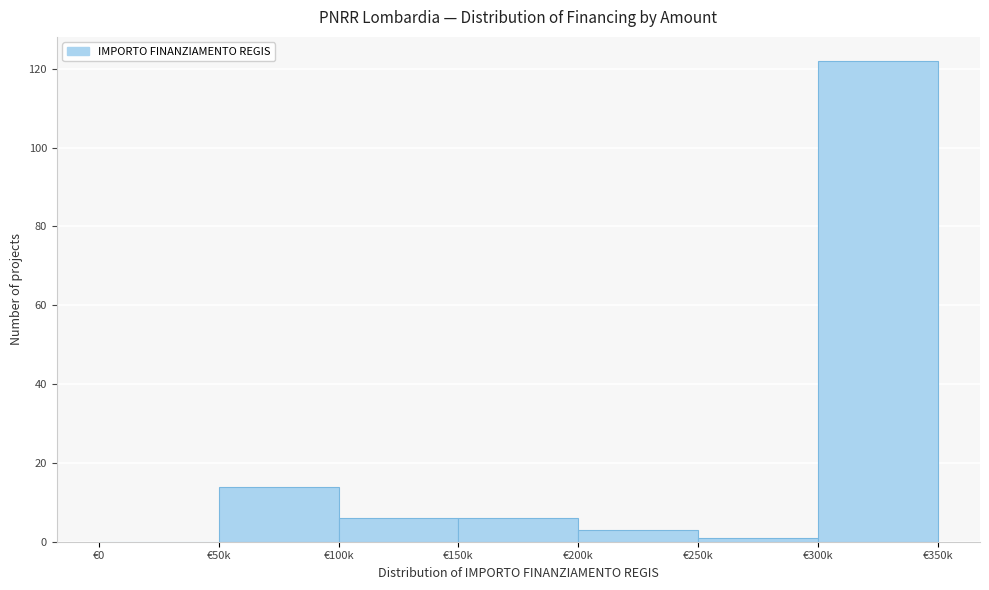

Reading left to right, transcribe all the data shown in this chart.

€0=0	€50k=14	€100k=6	€150k=6	€200k=3	€250k=1	€300k=122